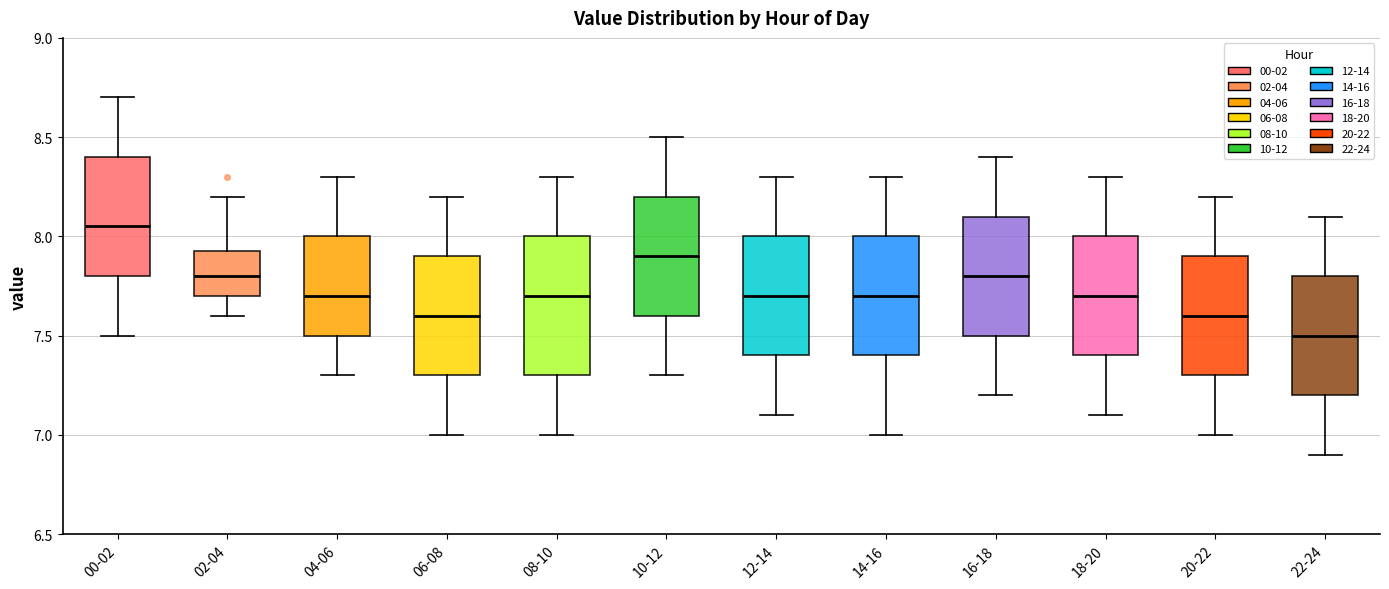

Reading left to right, read every box against the y-axis: the position of its median line, the range the box covers, and the ends of its whiskers. The values are not printed on the chart, so give them approximately, as read against the axis.

00-02: median 8.05, box 7.80 to 8.40, whiskers 7.50 to 8.70
02-04: median 7.80, box 7.70 to 7.95, whiskers 7.60 to 8.20
04-06: median 7.70, box 7.50 to 8.00, whiskers 7.30 to 8.30
06-08: median 7.60, box 7.30 to 7.90, whiskers 7.00 to 8.20
08-10: median 7.70, box 7.30 to 8.00, whiskers 7.00 to 8.30
10-12: median 7.90, box 7.60 to 8.20, whiskers 7.30 to 8.50
12-14: median 7.70, box 7.40 to 8.00, whiskers 7.10 to 8.30
14-16: median 7.70, box 7.40 to 8.00, whiskers 7.00 to 8.30
16-18: median 7.80, box 7.50 to 8.10, whiskers 7.20 to 8.40
18-20: median 7.70, box 7.40 to 8.00, whiskers 7.10 to 8.30
20-22: median 7.60, box 7.30 to 7.90, whiskers 7.00 to 8.20
22-24: median 7.50, box 7.20 to 7.80, whiskers 6.90 to 8.10